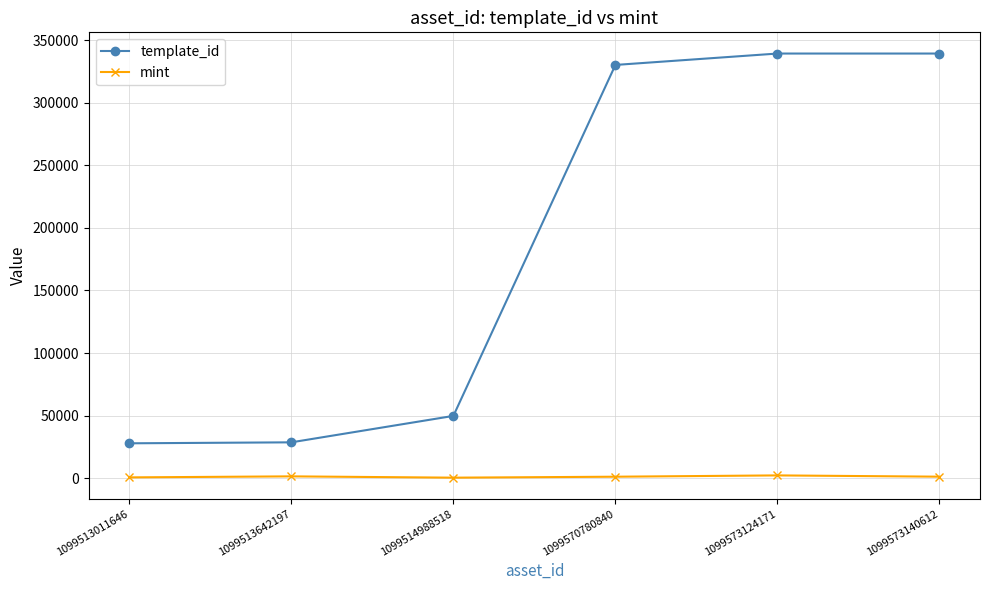

What is the maximum value for mint?

2336